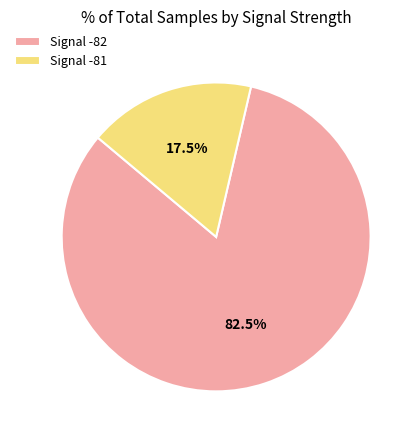

Is there a majority slice in this chart?

Yes